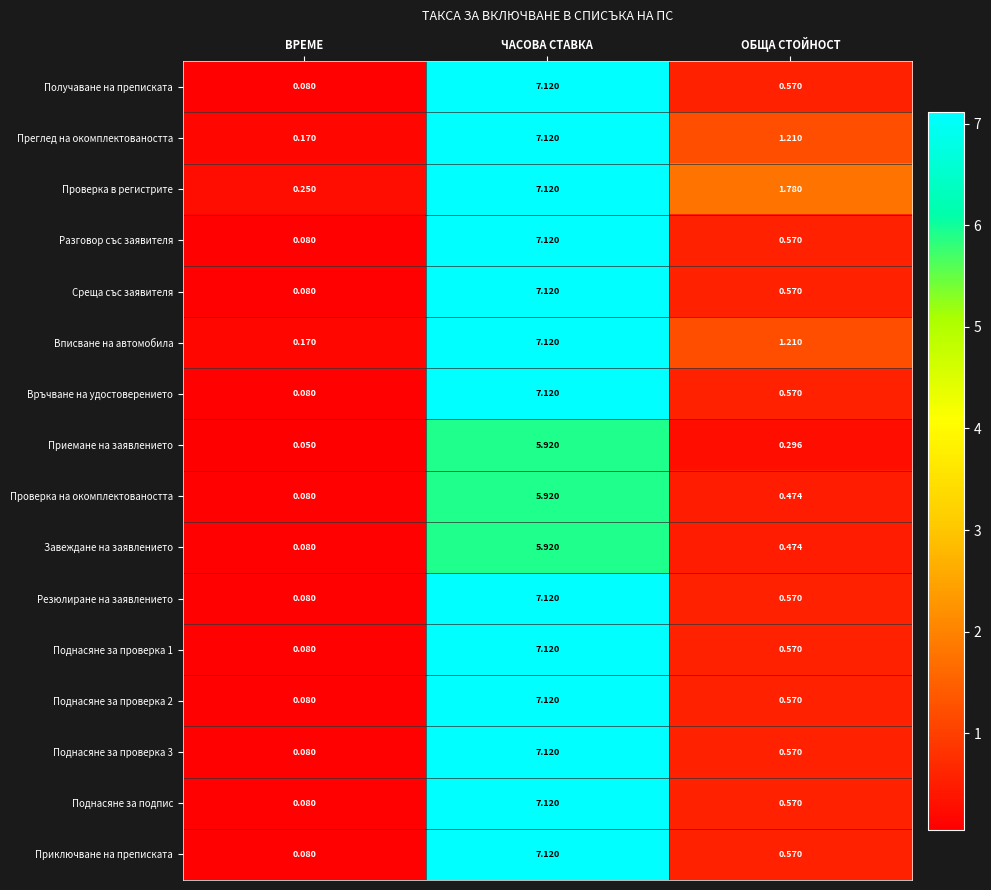

At which label does Резюлиране на заявлението reach its minimum?

ВРЕМЕ